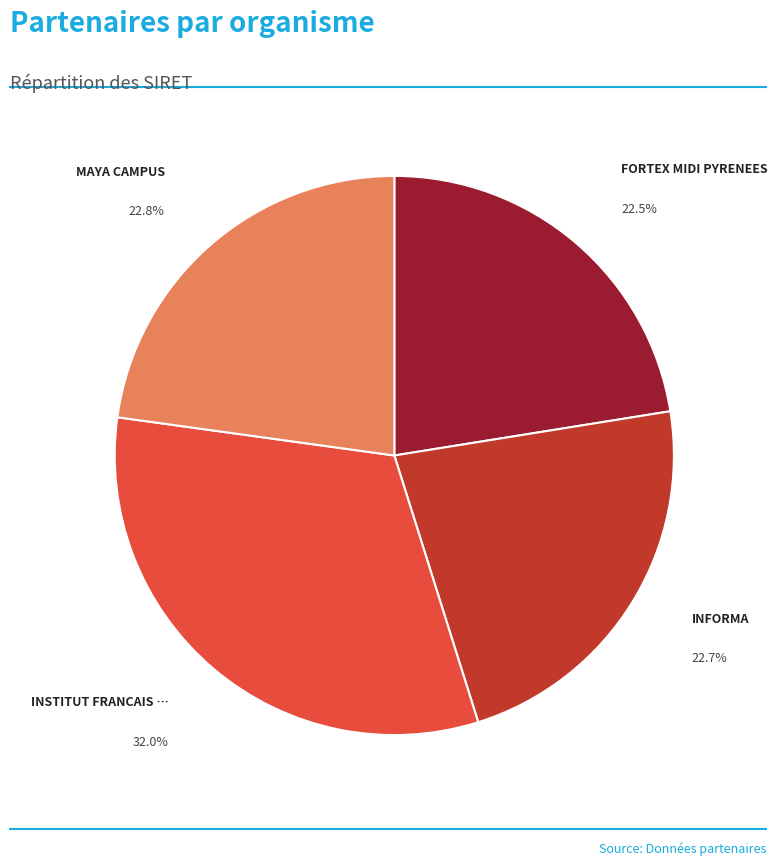

Is there any slice that represents more than half of the pie?

No